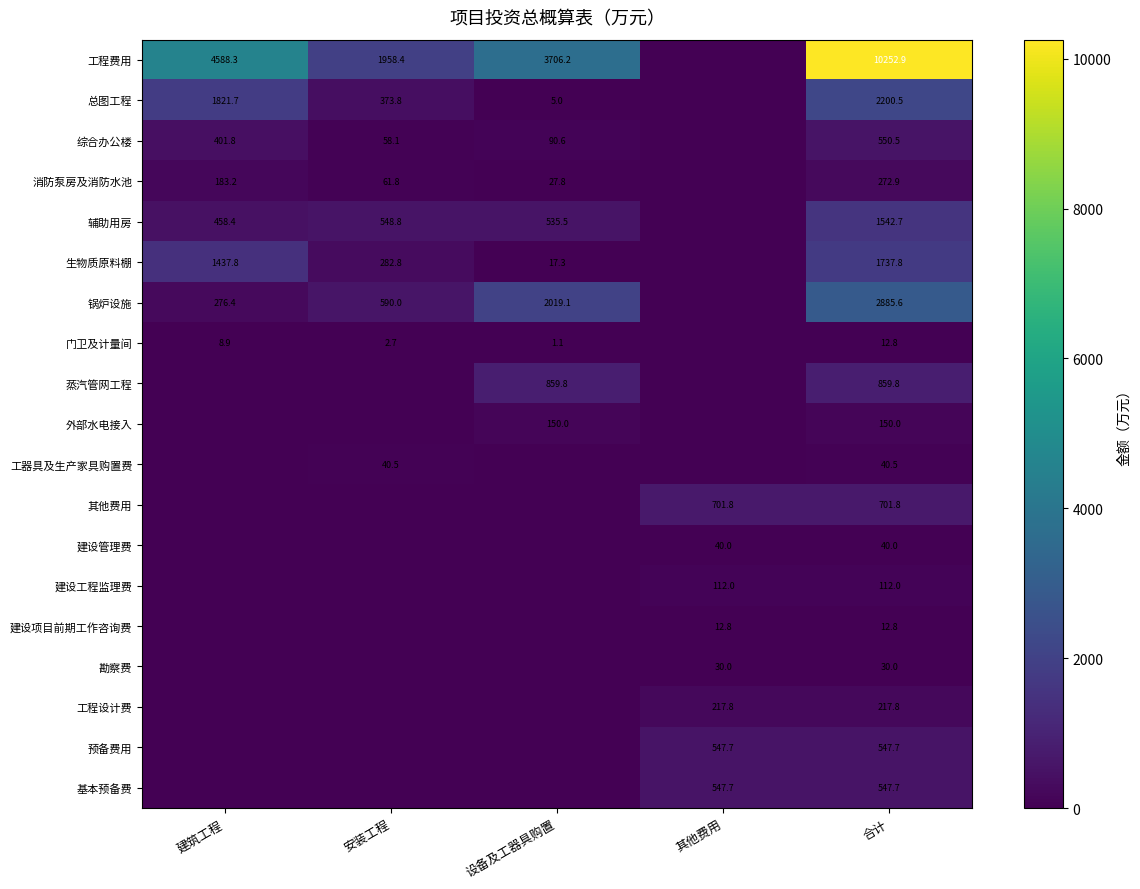

What is the difference between the highest and lowest values at 合计?

10240.1